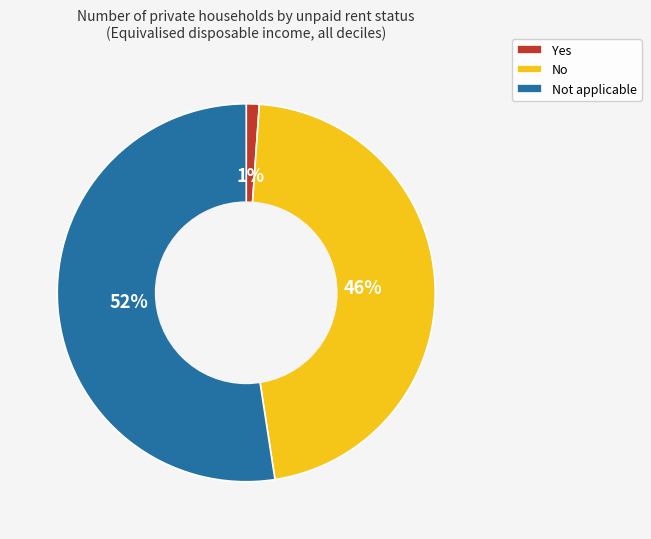

Rank the categories by value from lowest to highest.

Yes, No, Not applicable